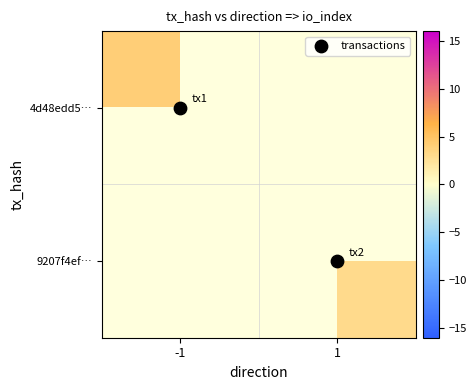

The 9207f4ef… series shows 3.0 at 1. True or false?

True